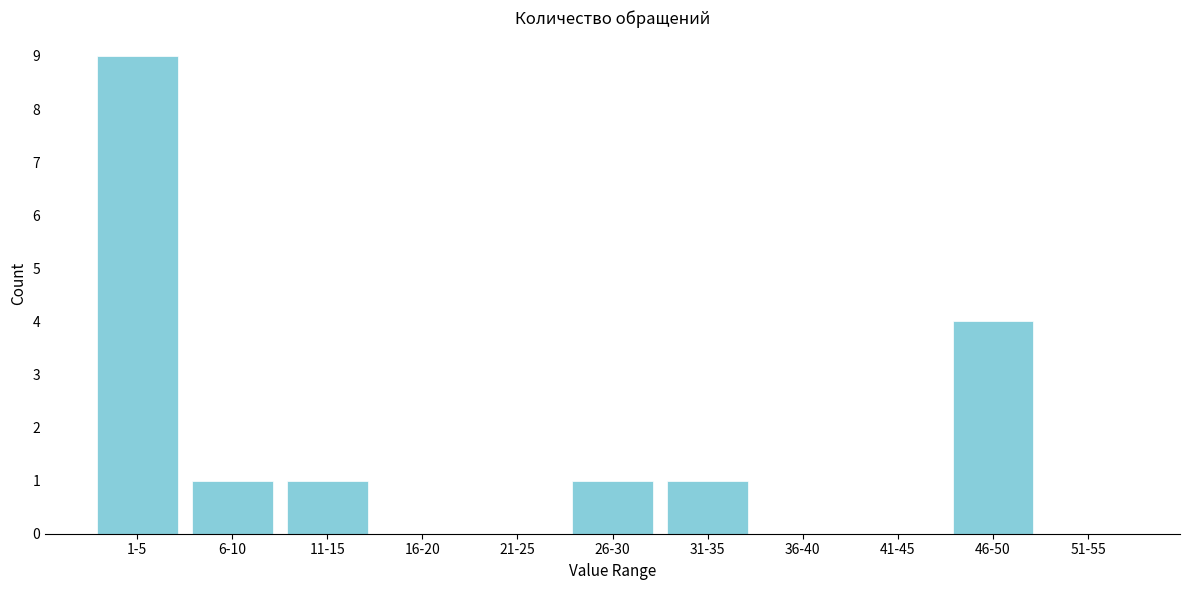

Reading left to right, what are all the values shown in this chart?

1-5=9	6-10=1	11-15=1	16-20=0	21-25=0	26-30=1	31-35=1	36-40=0	41-45=0	46-50=4	51-55=0